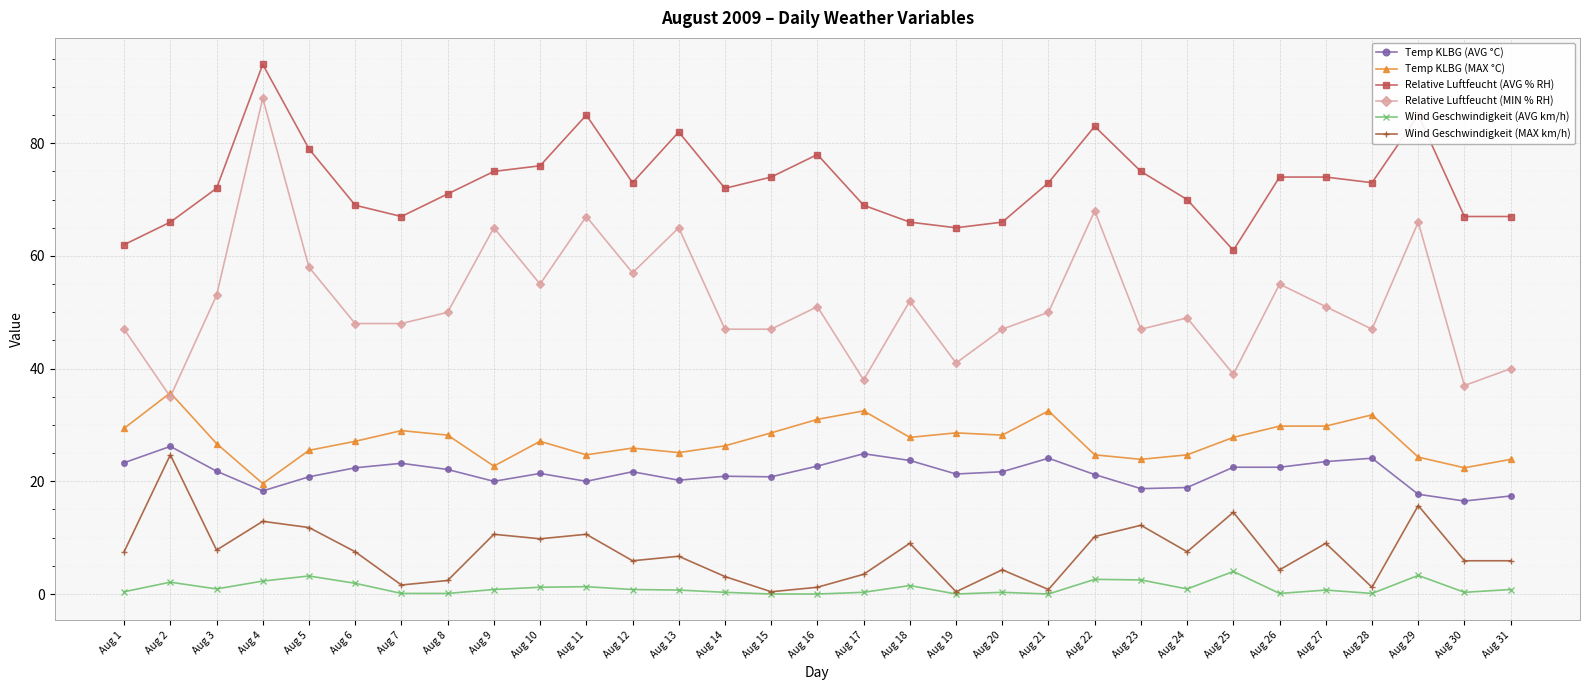

The value of Temp KLBG (MAX °C) at Aug 23 is 23.9. True or false?

True